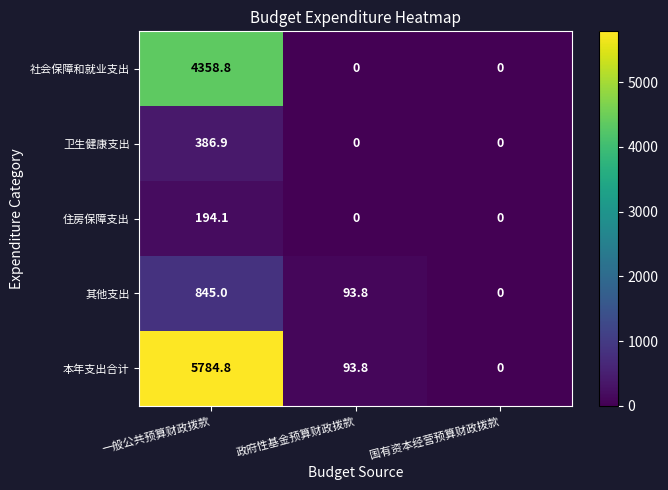

Rank the series by their maximum value, from lowest to highest.

住房保障支出, 卫生健康支出, 其他支出, 社会保障和就业支出, 本年支出合计